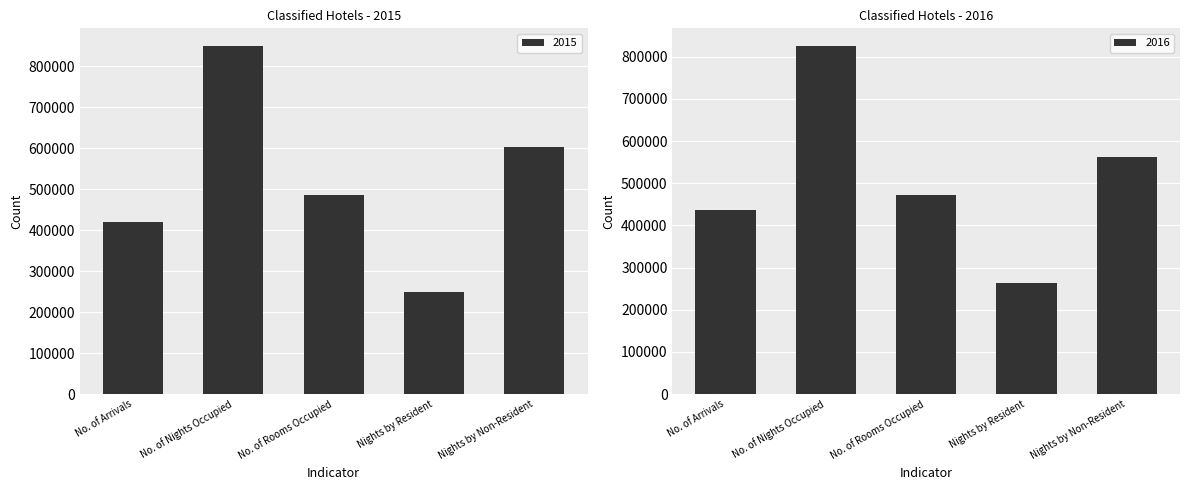

Reading right to left, what are all the values shown in this chart?

2015: Nights by Non-Resident=601630	Nights by Resident=247936	No. of Rooms Occupied=485649	No. of Nights Occupied=849566	No. of Arrivals=420866
2016: Nights by Non-Resident=563113	Nights by Resident=262704	No. of Rooms Occupied=472056	No. of Nights Occupied=825817	No. of Arrivals=436562